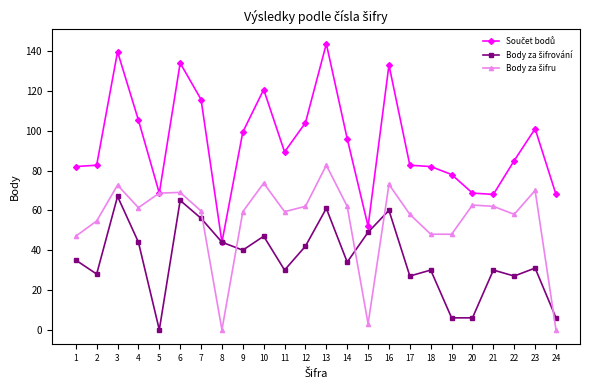

What is the greatest value displayed?

143.7